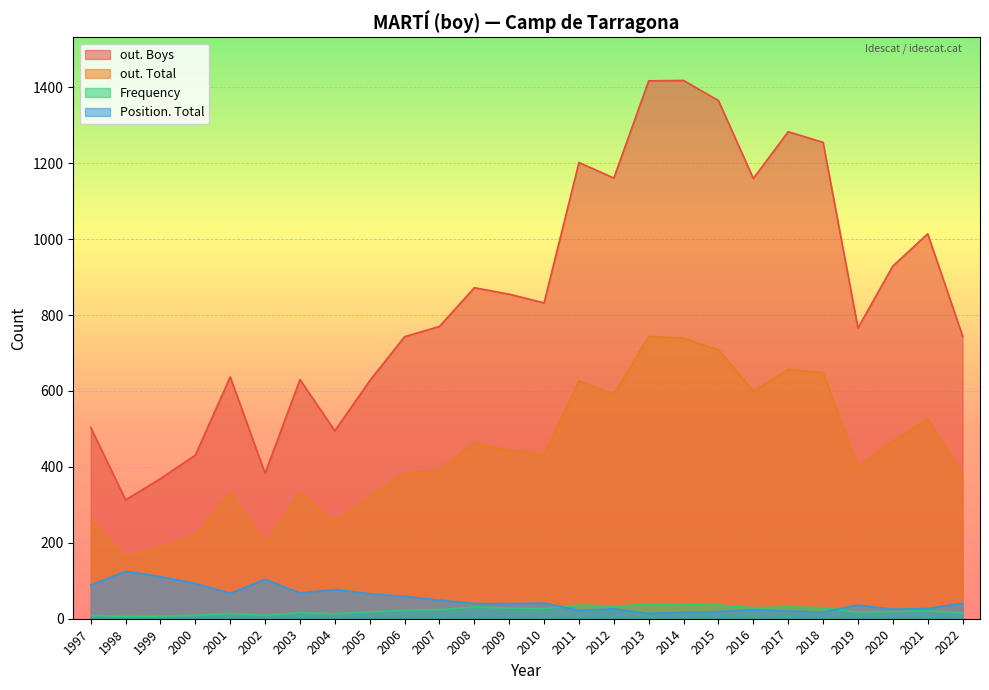

At which category is the sum across all series the highest?

2014